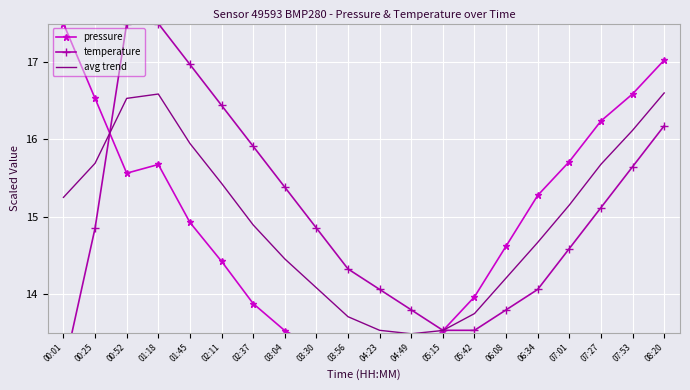

What is the difference between the maximum and minimum values in the temperature series?

4.5